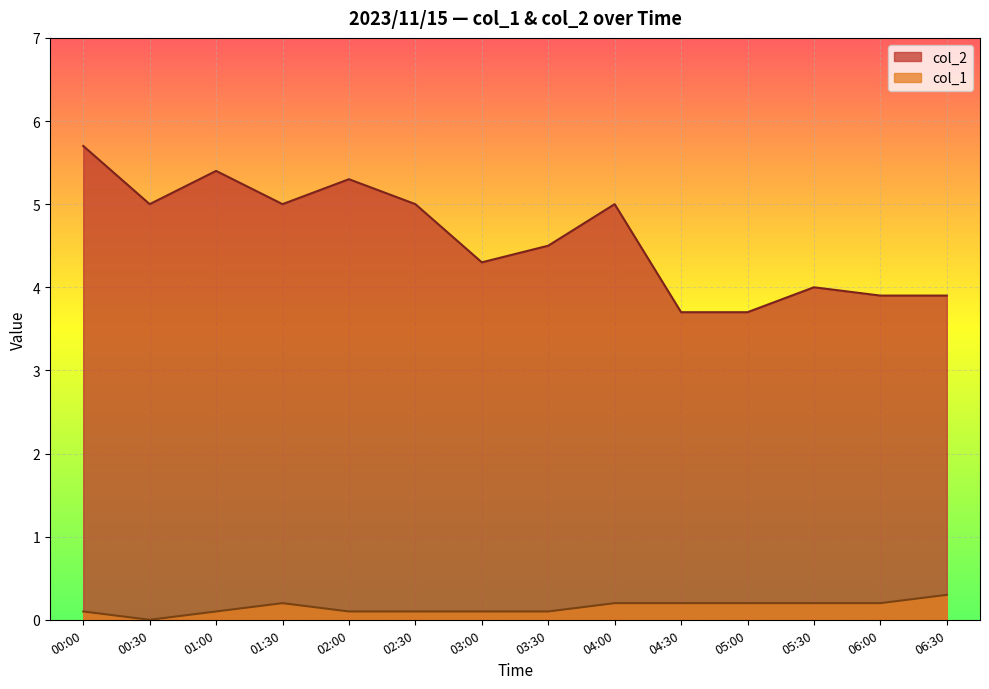

Is it true that col_2 equals 2.4 at 09:30?

False